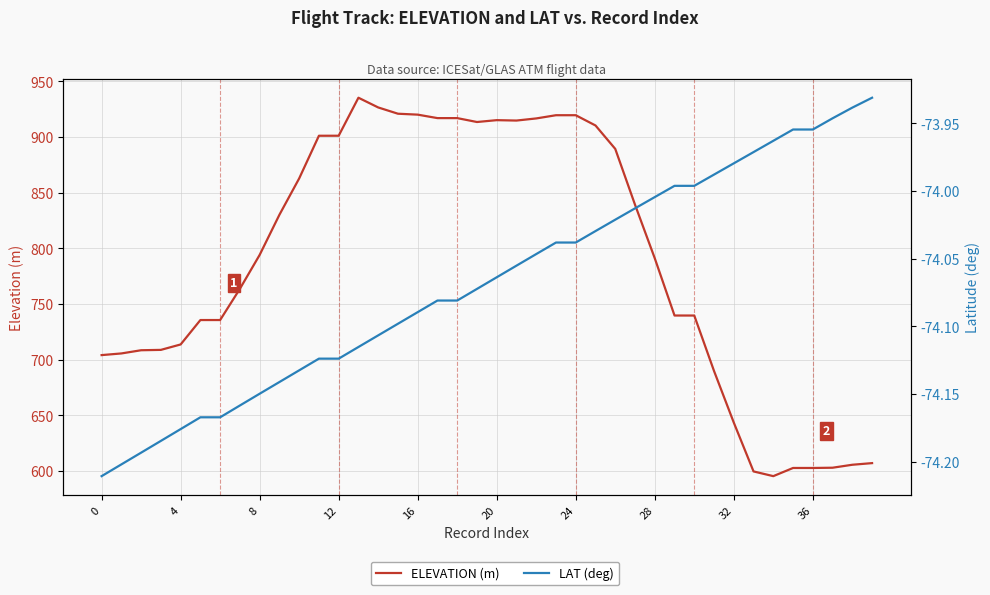

True or false: ELEVATION (m) and LAT (deg) intersect in this chart.

False